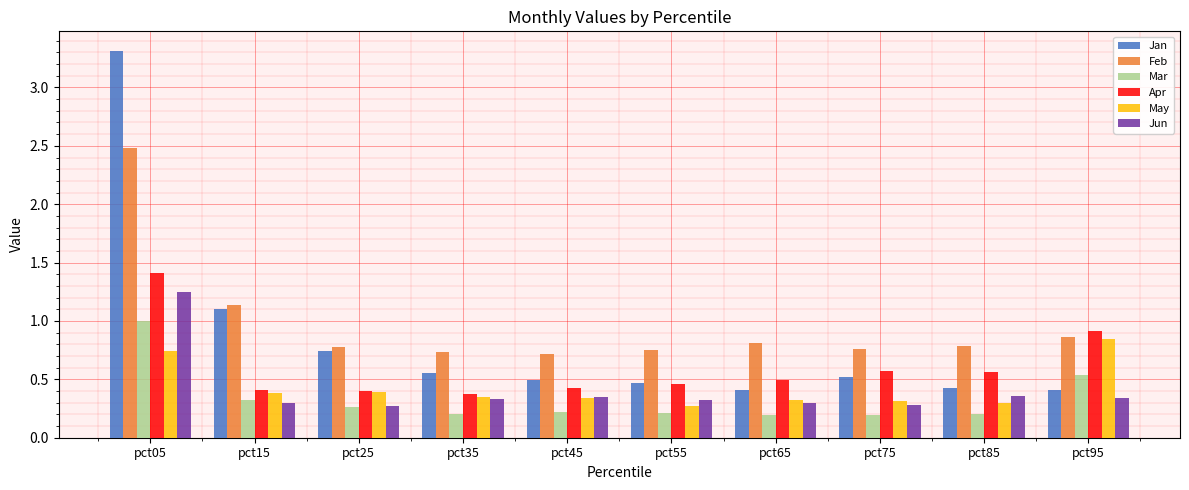

Which series changed the most between pct35 and pct75?

Apr